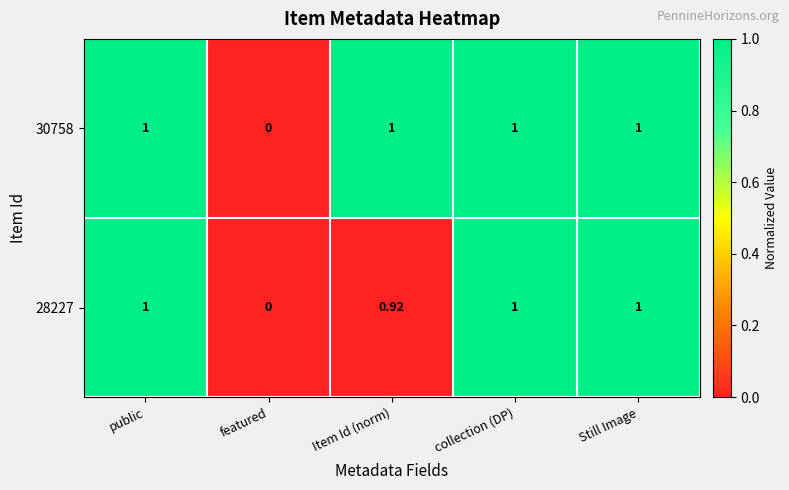

At which label is 30758 closest to 0?

featured